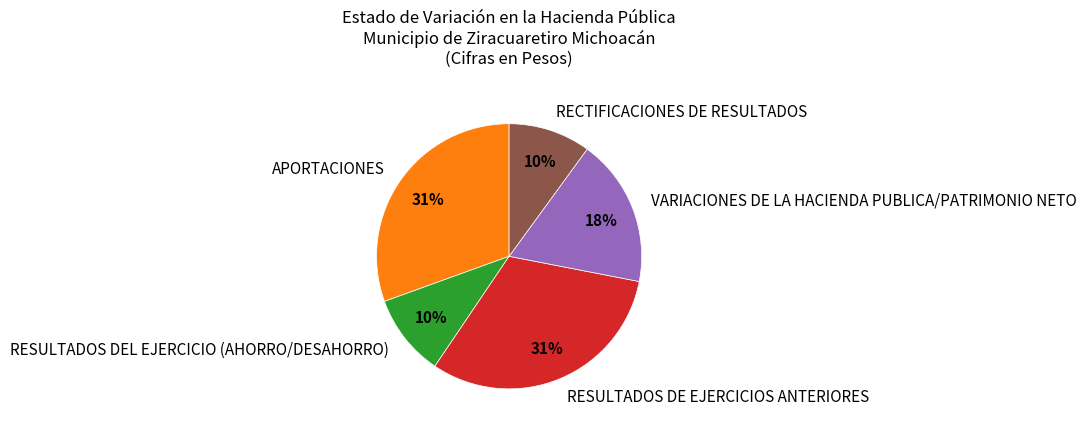

The RECTIFICACIONES DE RESULTADOS slice represents 10% of the pie. True or false?

True